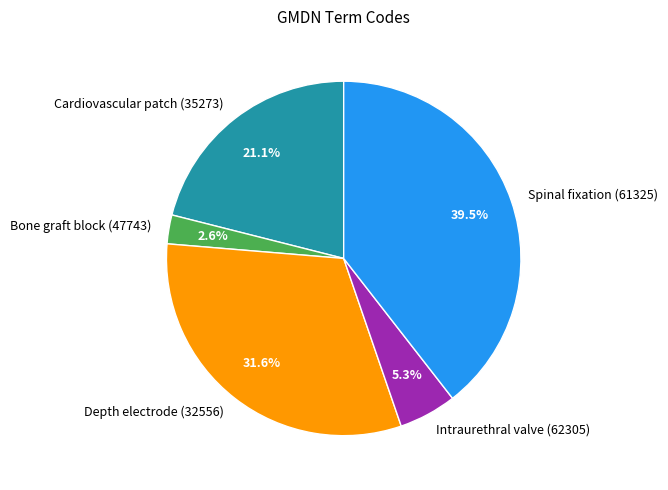

Count the number of slices in the pie.

5